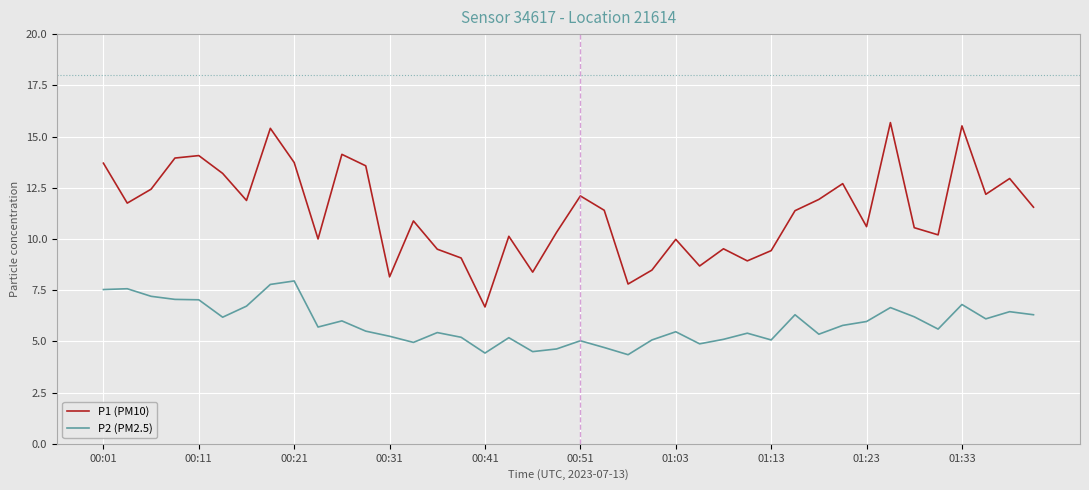

Which series has the widest spread of values?

P1 (PM10)